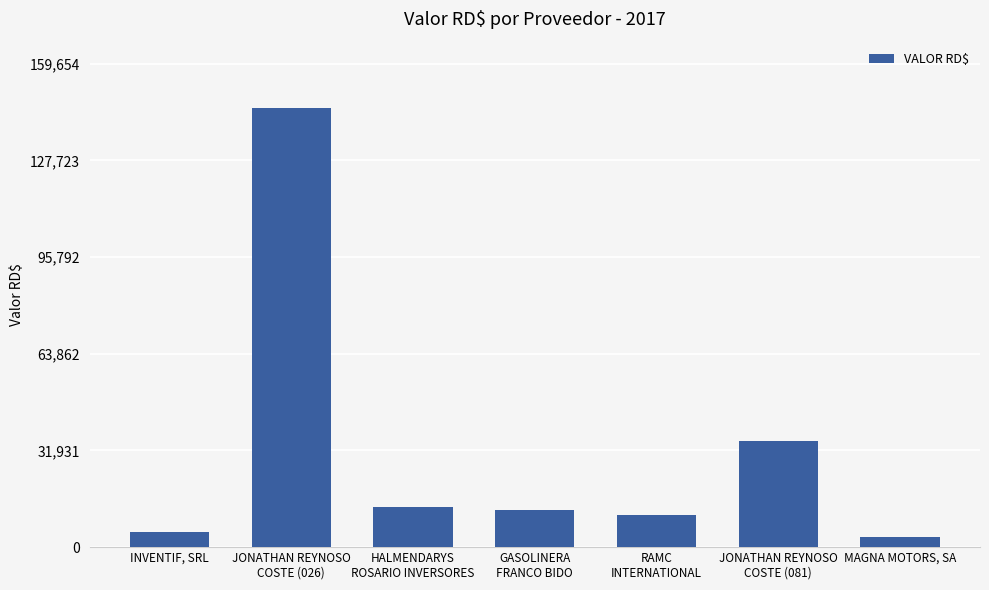

What is the difference between the maximum and minimum values?

141767.3